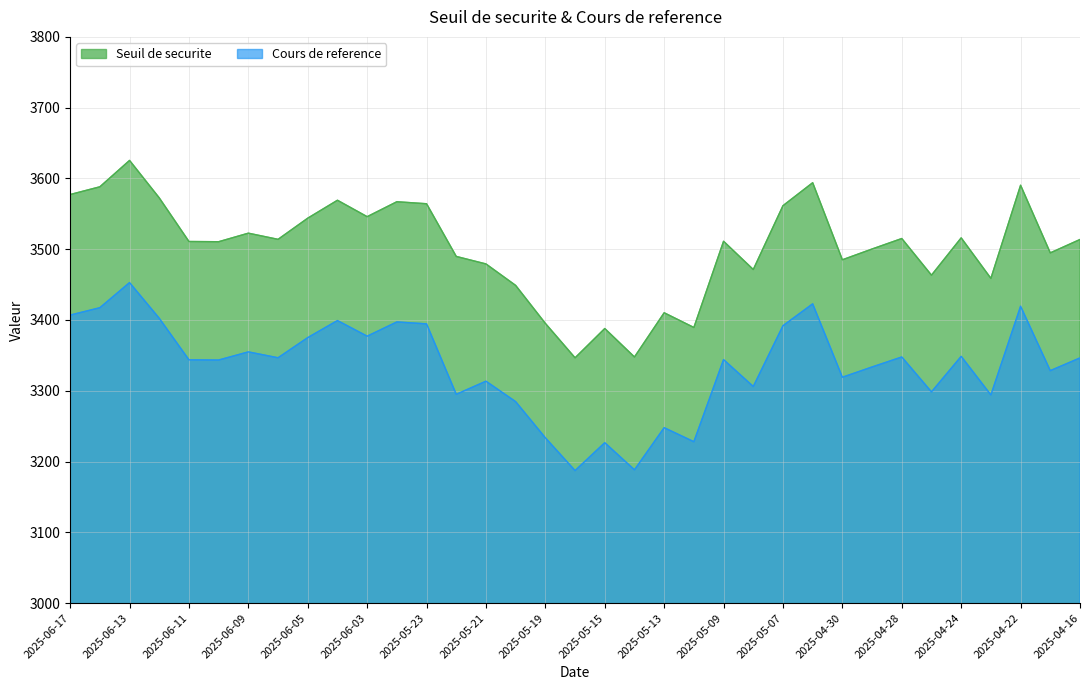

How many lines are shown in the chart?

2